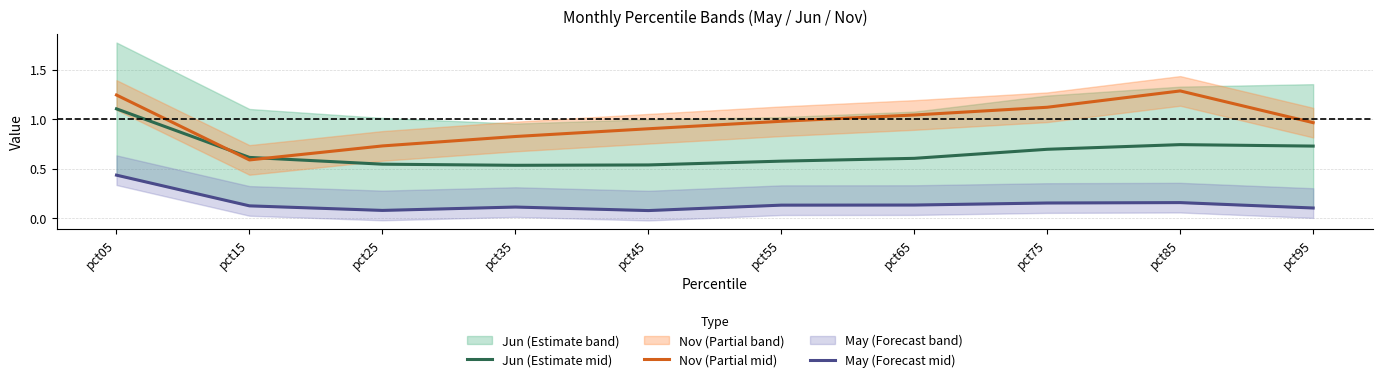

What is the greatest value displayed?

1.3